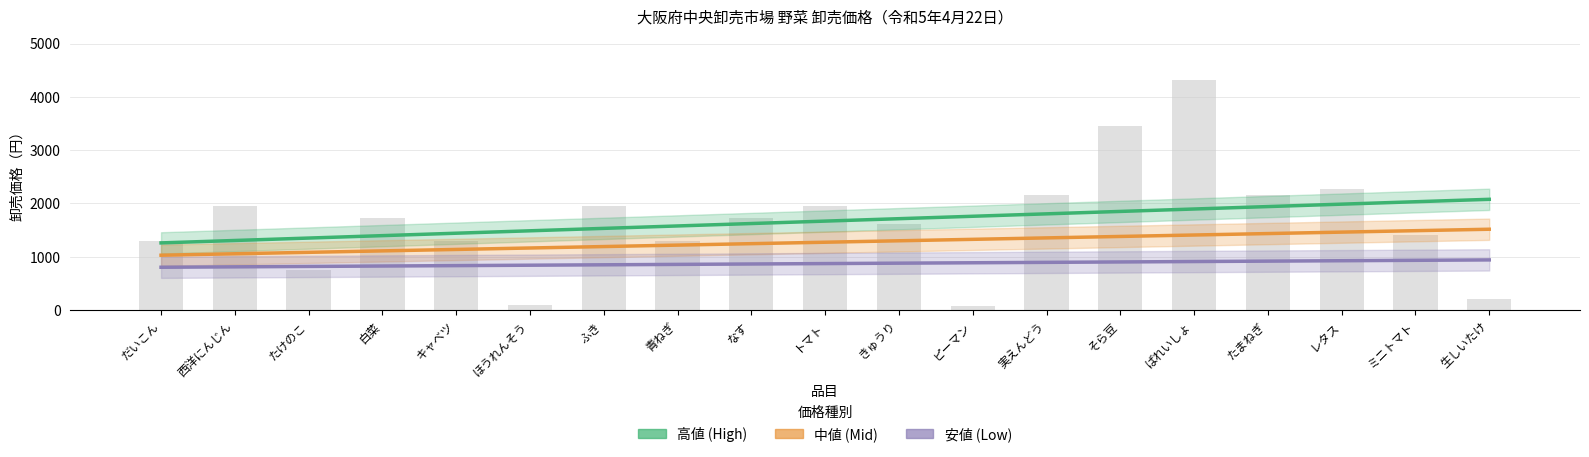

At which label does 高値 (High) reach its minimum?

だいこん